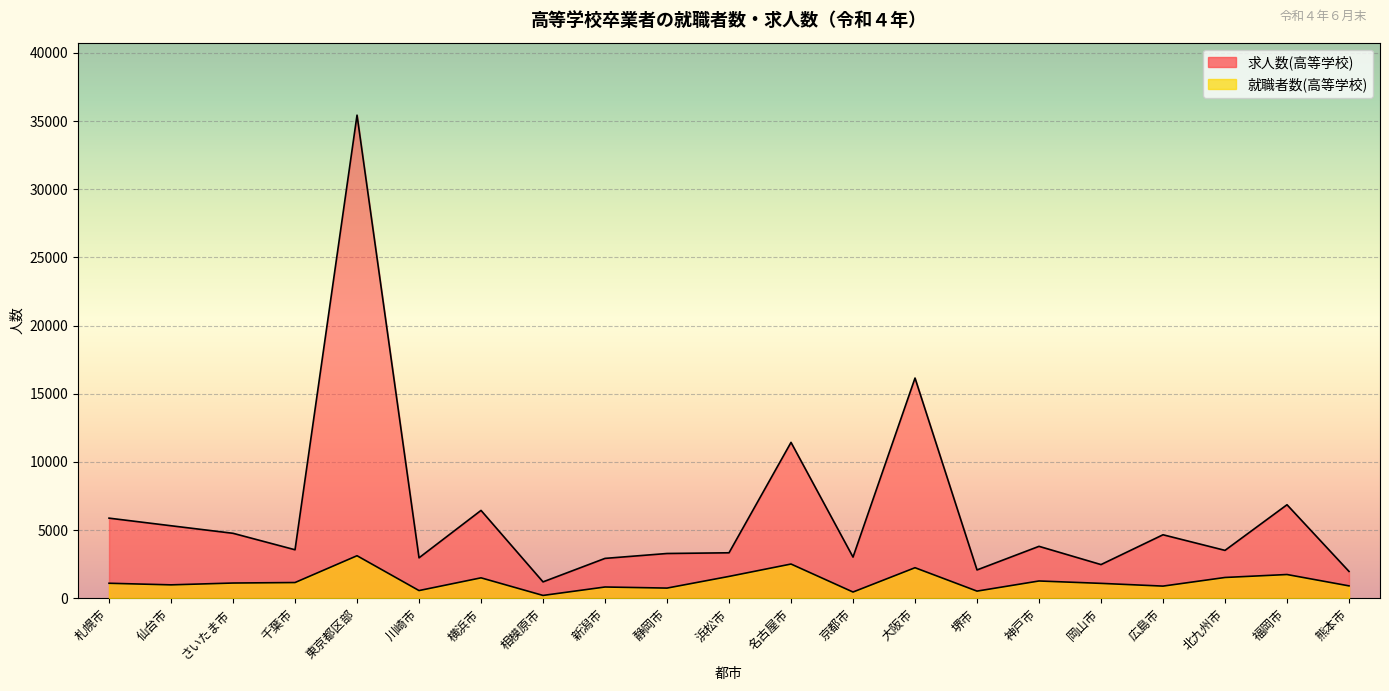

What is the sum of all 求人数(高等学校) values?

131182